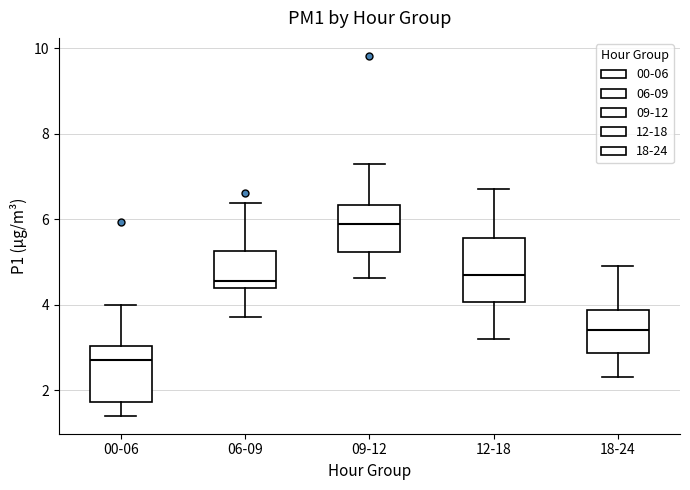

Which box's median line is the highest?

09-12